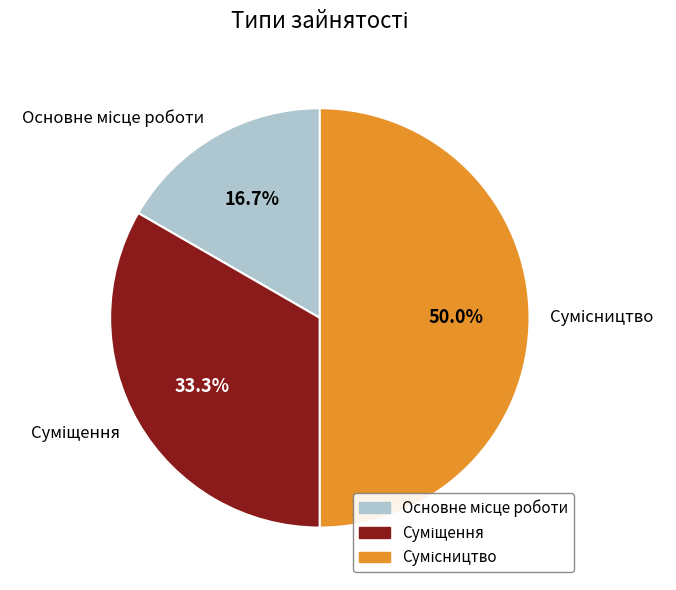

Combined, what portion of the pie is Сумісництво and Суміщення?

83.3%